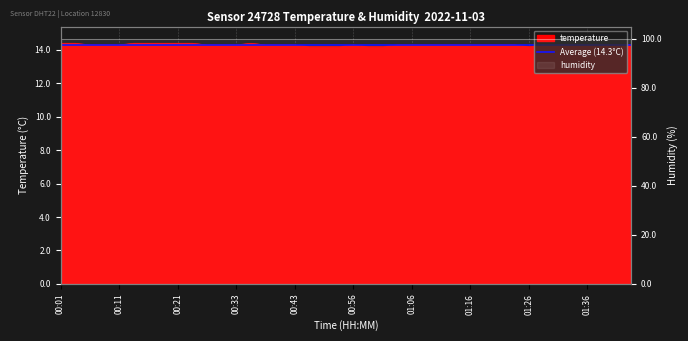

What is the change in value from 00:21 to 01:36?

-0.1